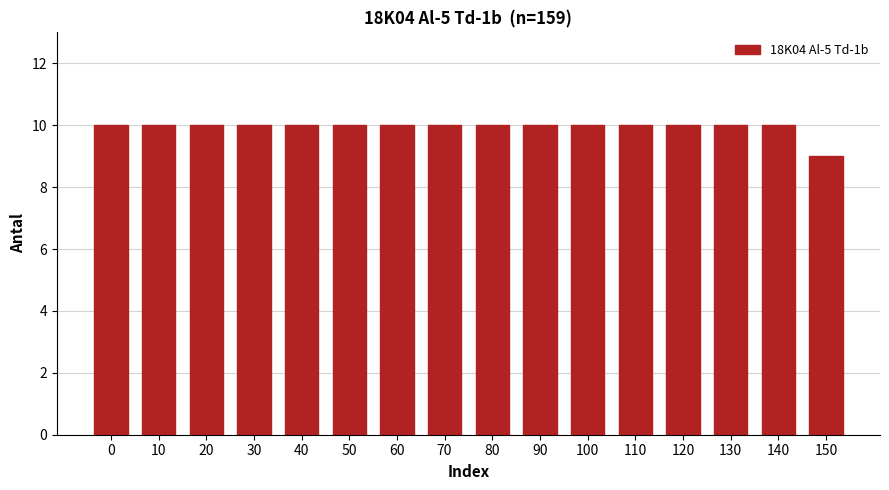

Reading left to right, transcribe all the data shown in this chart.

10	10	10	10	10	10	10	10	10	10	10	10	10	10	10	9